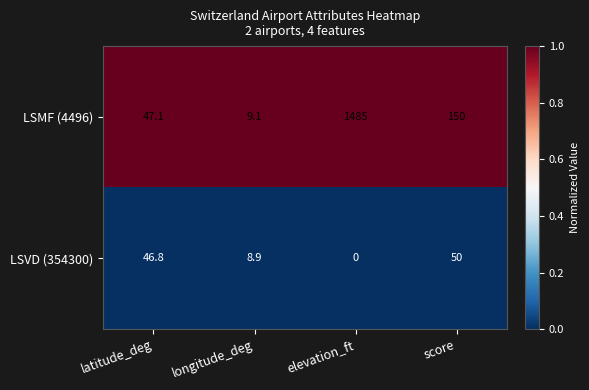

Which series has the largest range (max minus min)?

LSMF (4496)